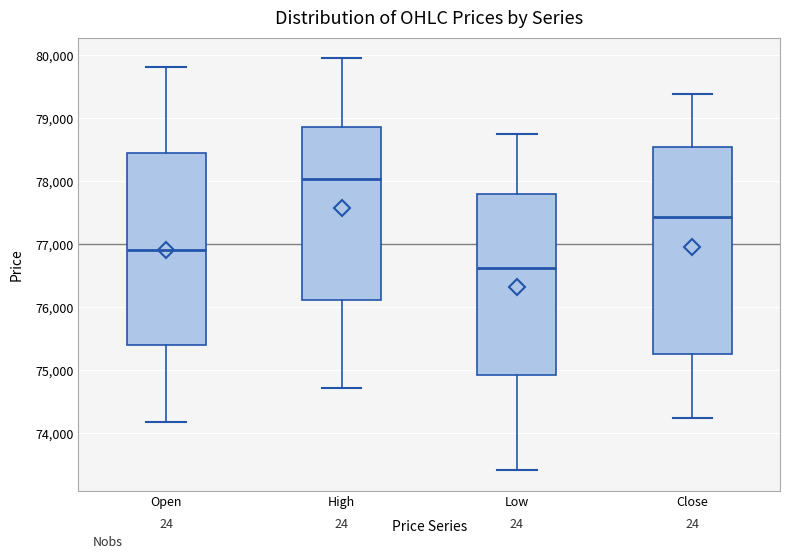

Which box has the lowest median line?

Low